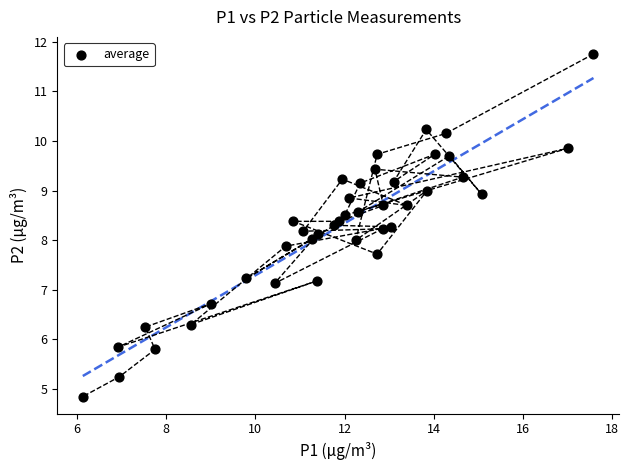

What is the range of Y values (max minus min)?

6.9